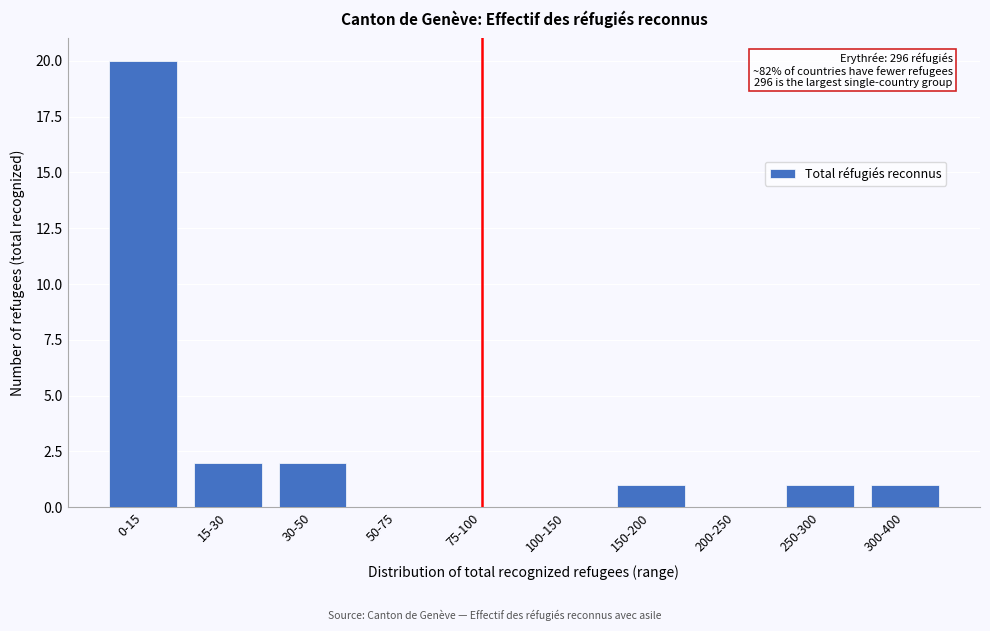

Reading right to left, what are all the values shown in this chart?

300-400=1	250-300=1	200-250=0	150-200=1	100-150=0	75-100=0	50-75=0	30-50=2	15-30=2	0-15=20